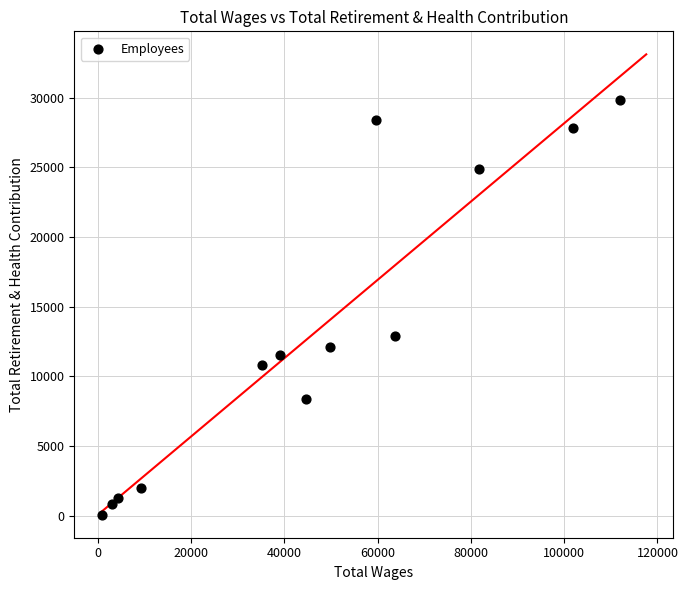

What is the range of X values (max minus min)?

111116